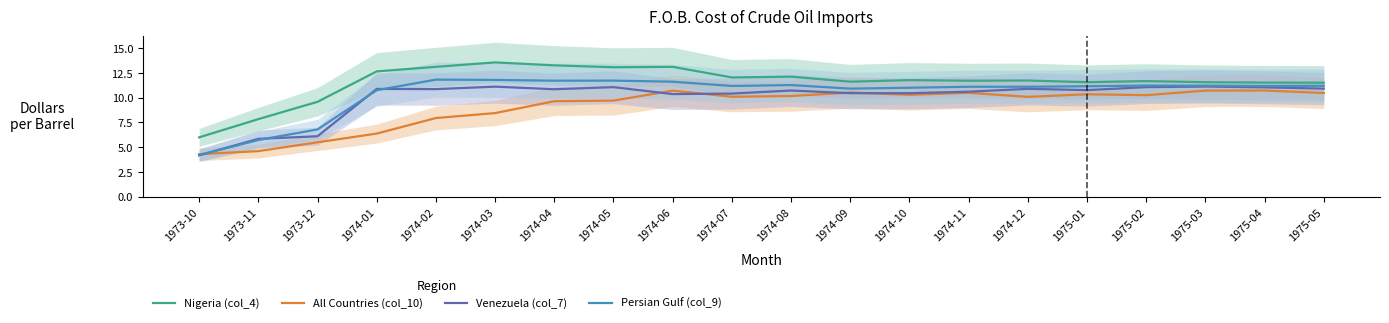

What is the label of the 10th point from the left?

1974-07